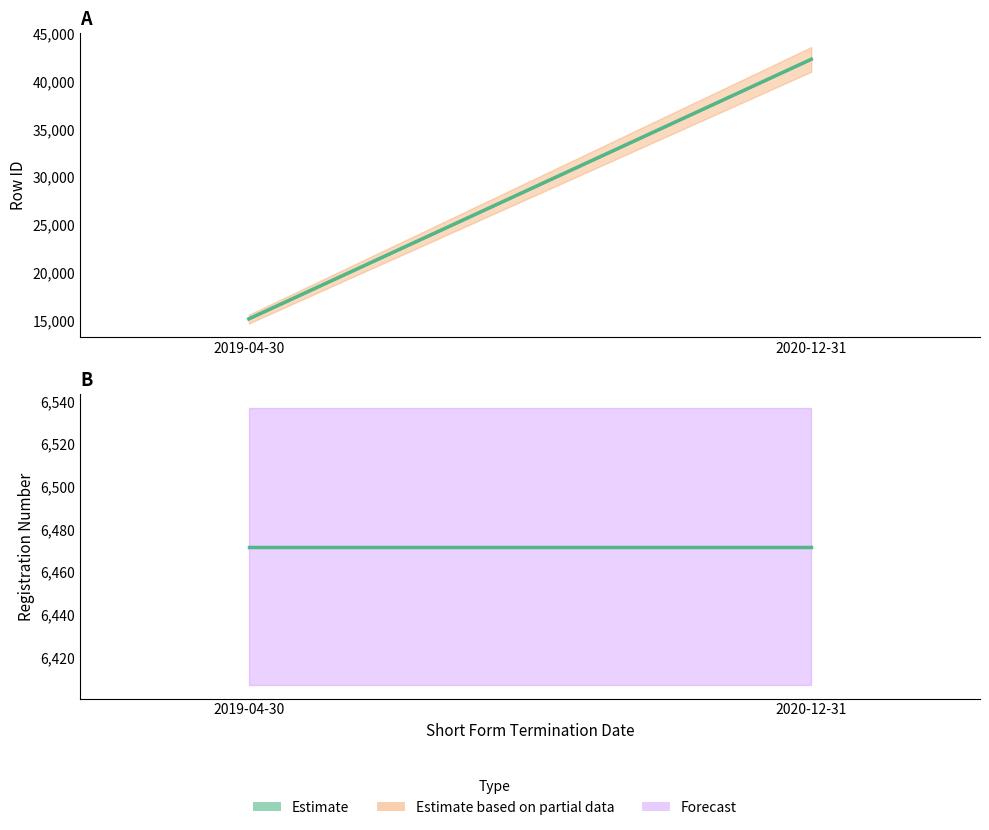

List the labels in order of rowid_upper value, largest first.

2020-12-31, 2019-04-30